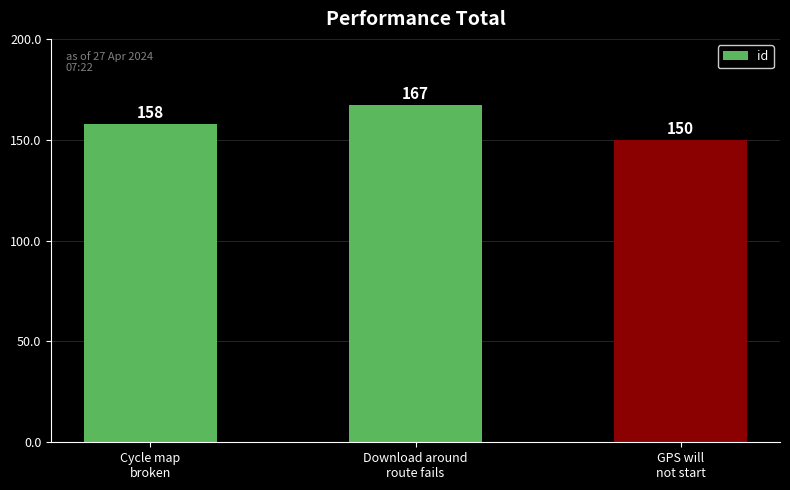

List the labels in order of value, smallest first.

GPS will
not start, Cycle map
broken, Download around
route fails